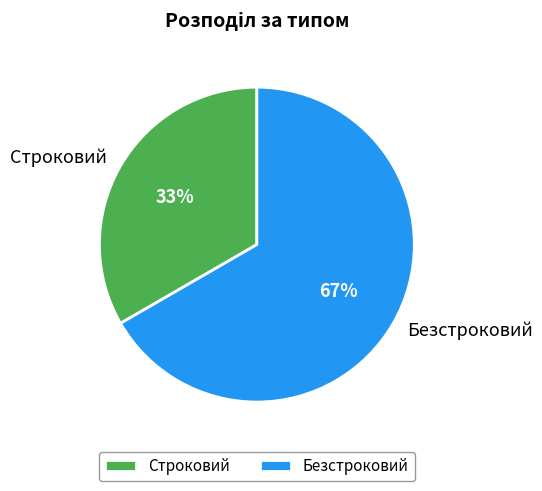

To the nearest percent, what portion does Безстроковий represent?

67%